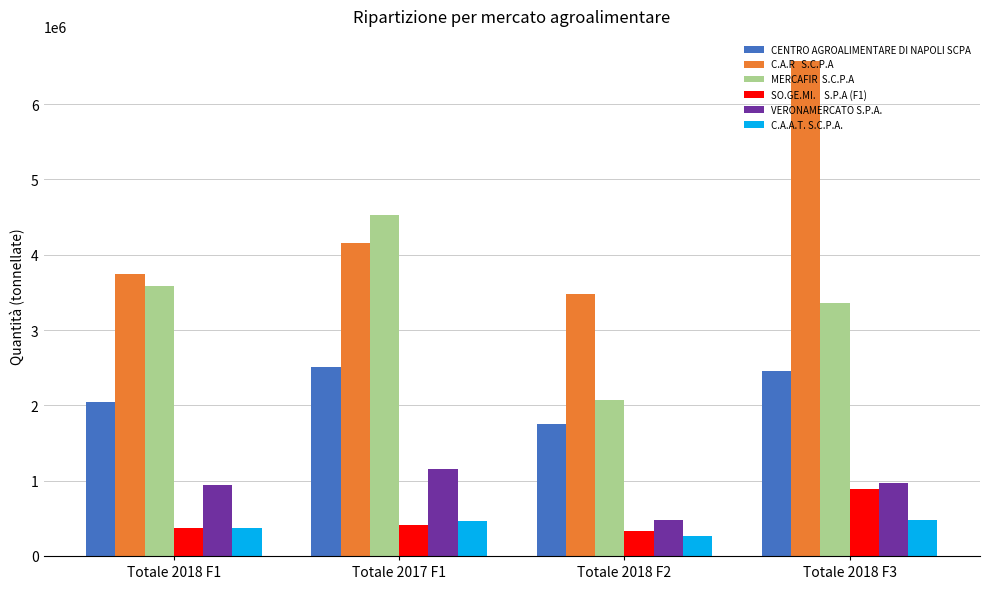

What is the total value across all series at Totale 2018 F1?

11069478